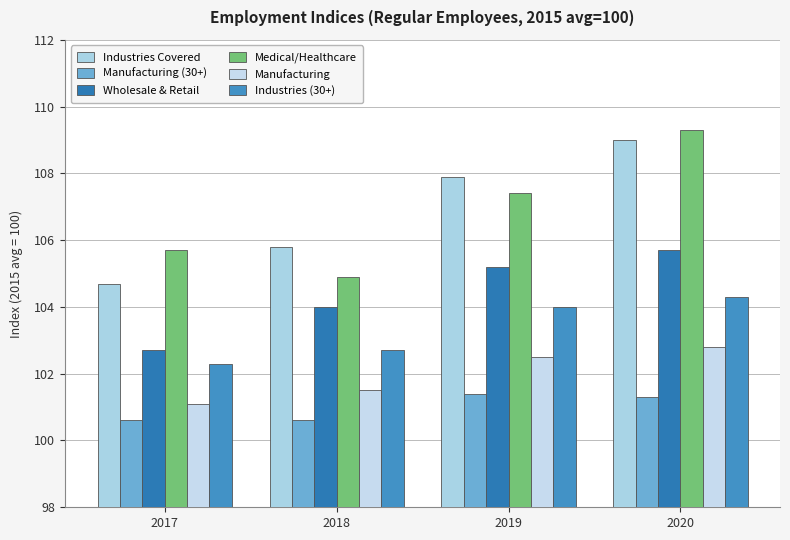

What is the sum of the Medical/Healthcare values at 2017 and 2020?

215.0